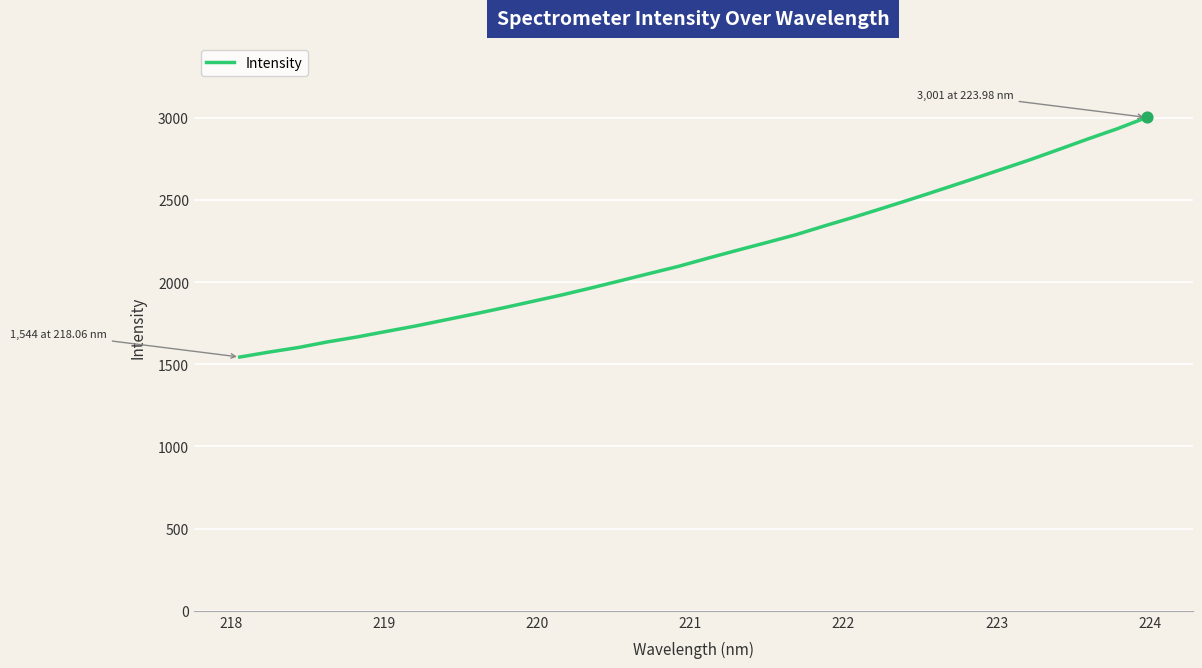

What is the difference between the maximum and minimum values?

1457.6